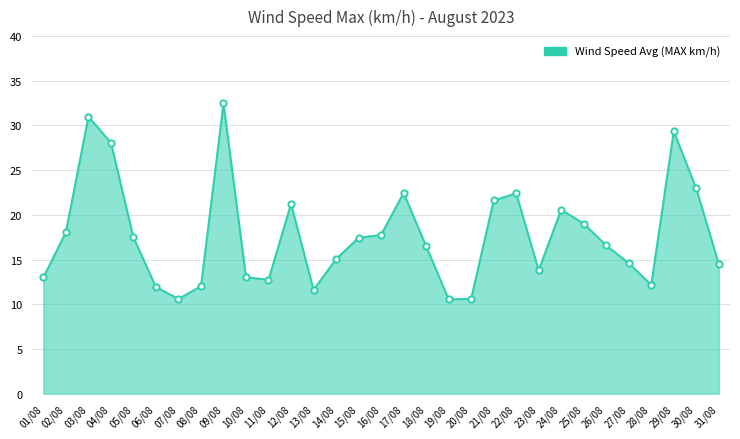

How many data points are less than 16?

14